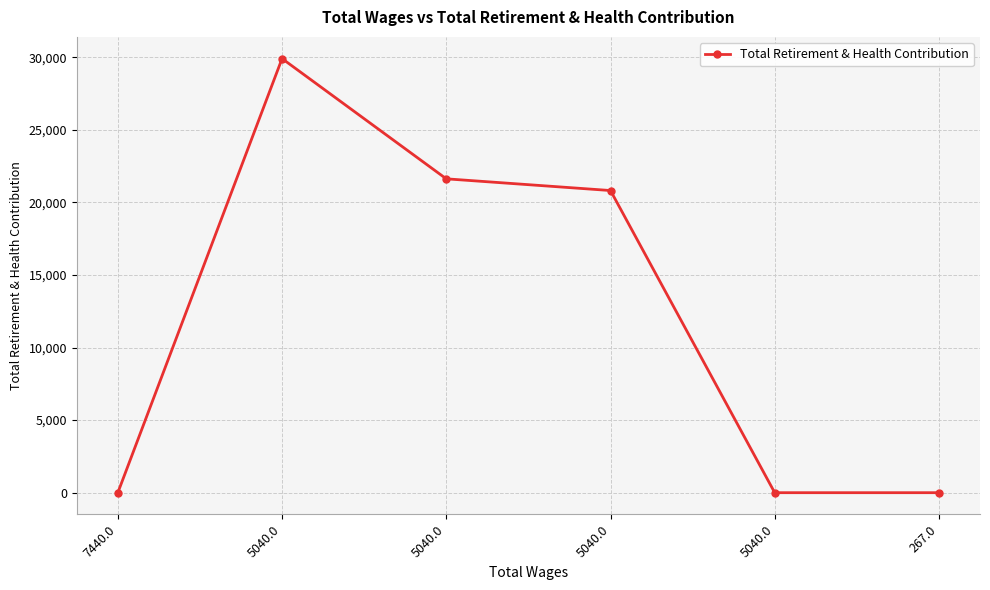

How many data points are less than 20824?

3